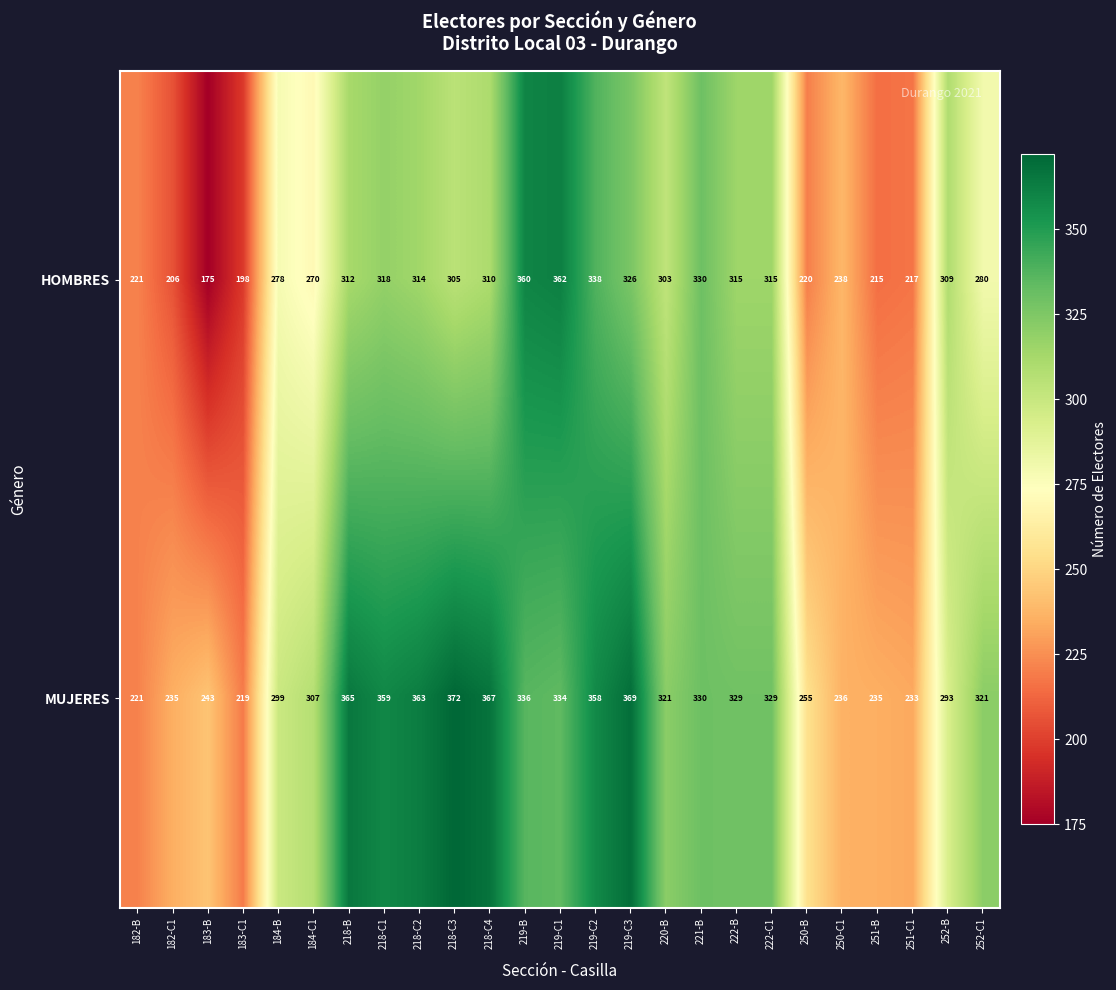

What is the spread (max minus min) of values at 218-C2?

49